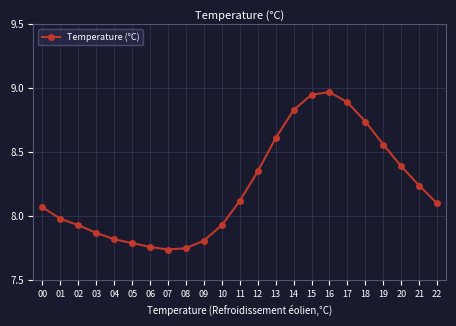

How many interior local valleys (lower than both neighbors) does the data have?

1